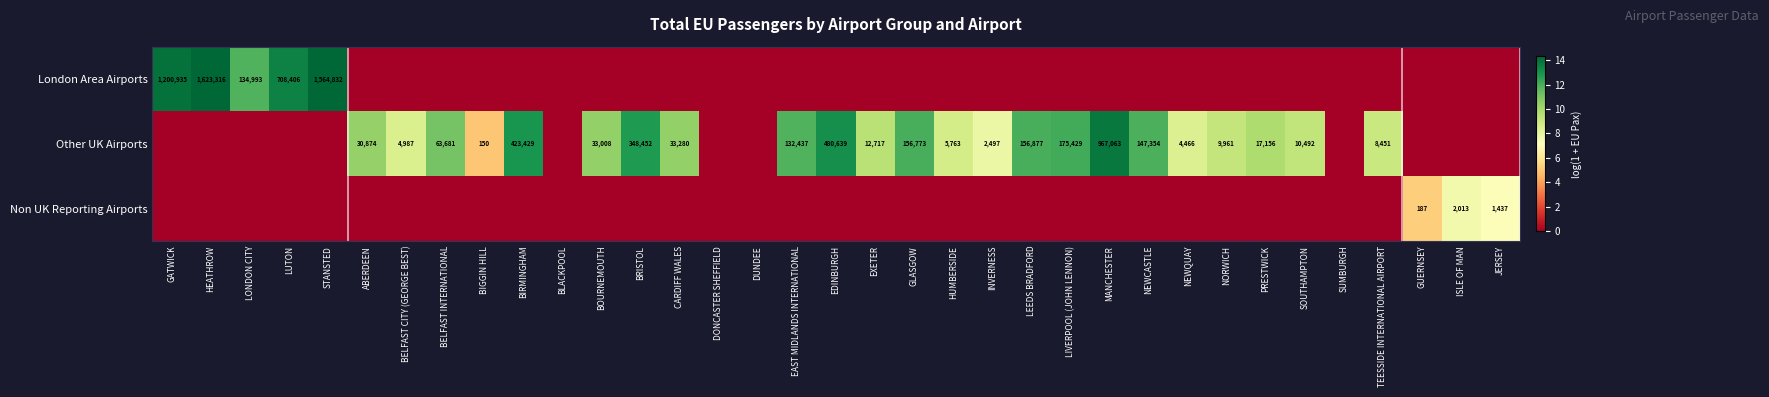

Is it true that Other UK Airports equals 150 at BIGGIN HILL?

True